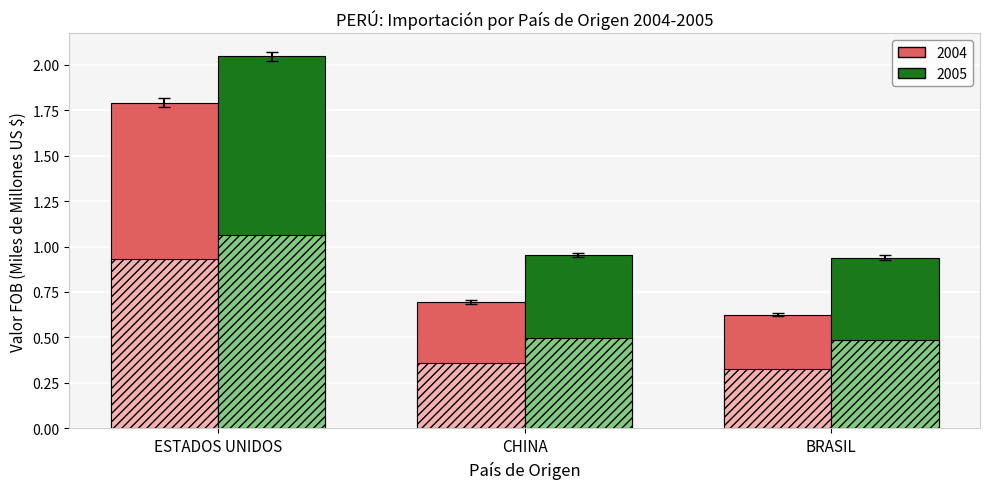

Which series has the largest range (max minus min)?

Valor FOB 2004